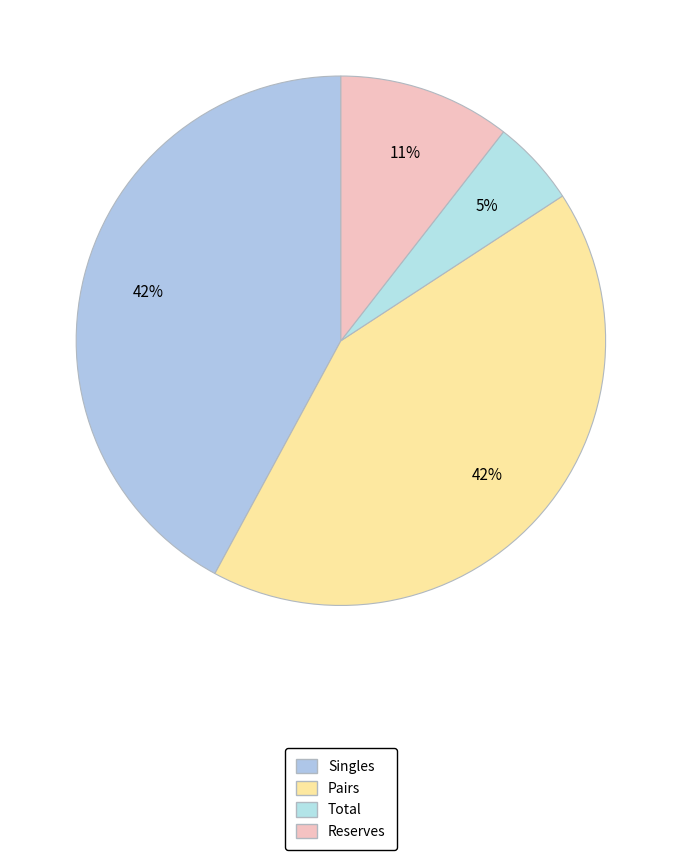

Is it true that Reserves is 11% of the pie?

True